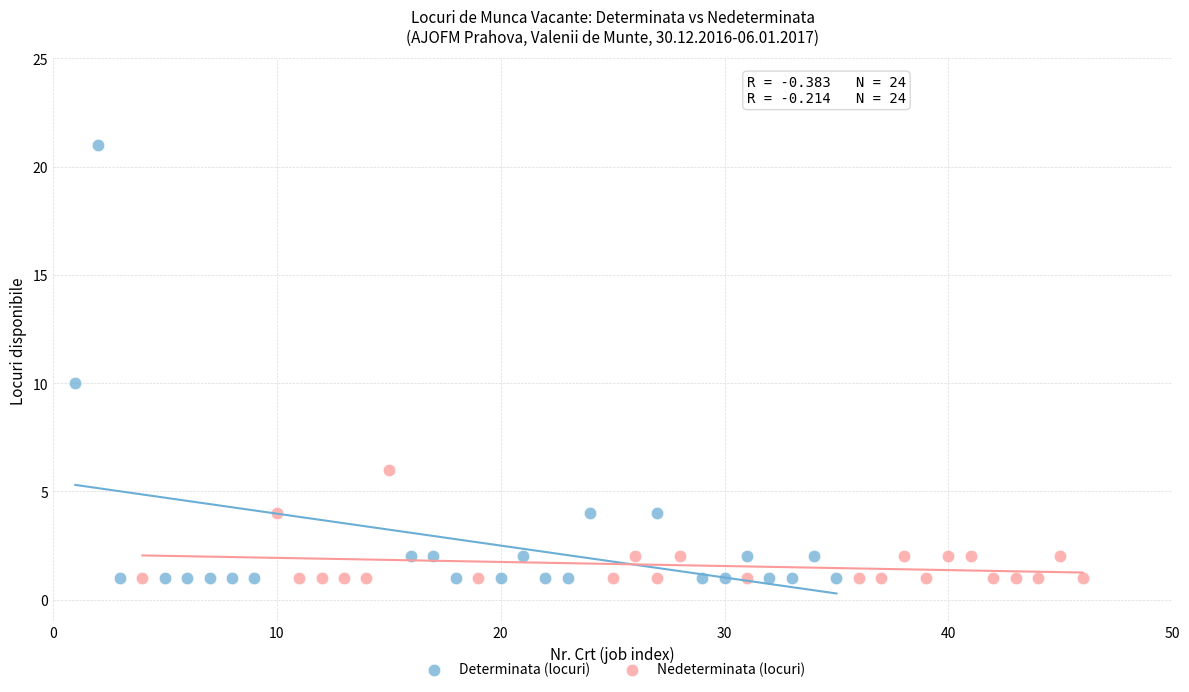

What are all the series names shown in the legend?

Determinata (locuri), Nedeterminata (locuri)